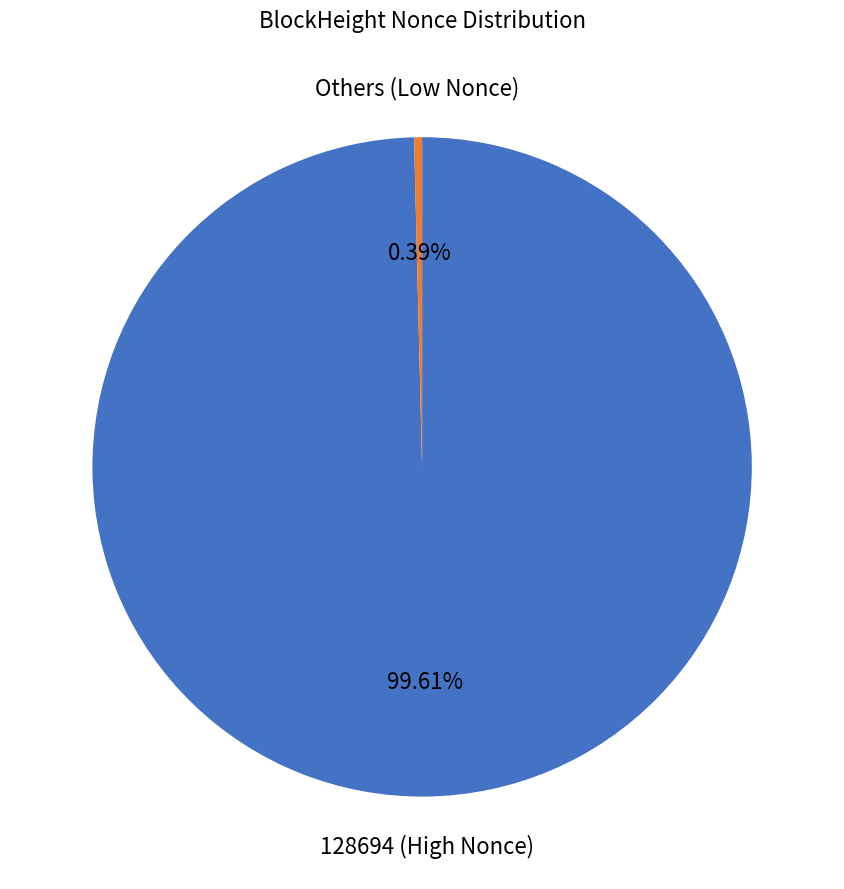

Is there any slice that represents more than half of the pie?

Yes